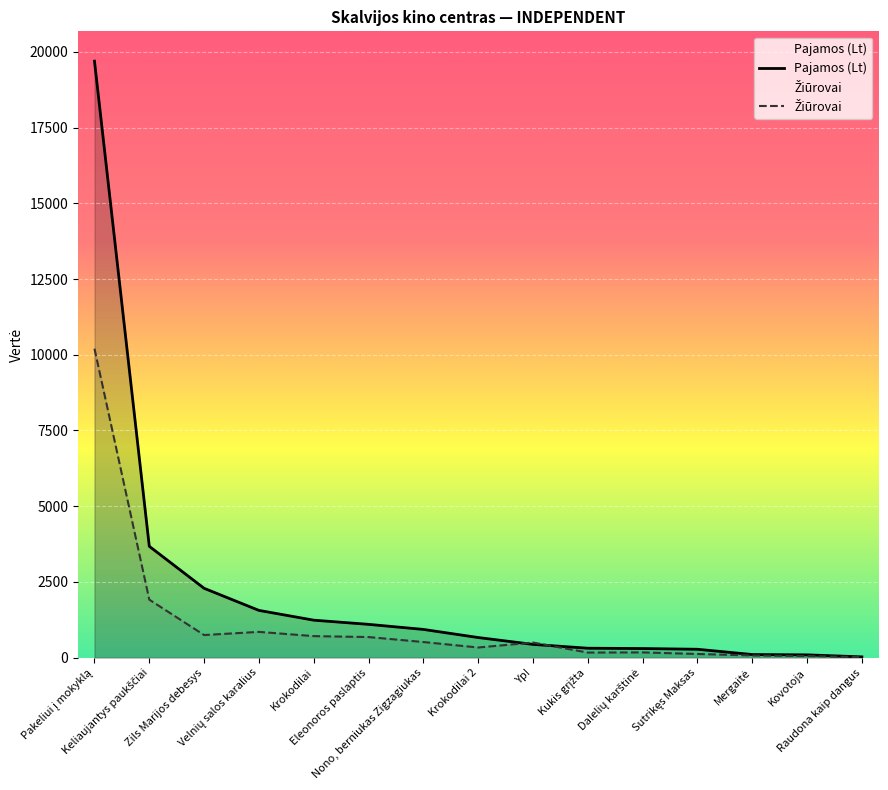

What is the greatest value displayed?

19694.5